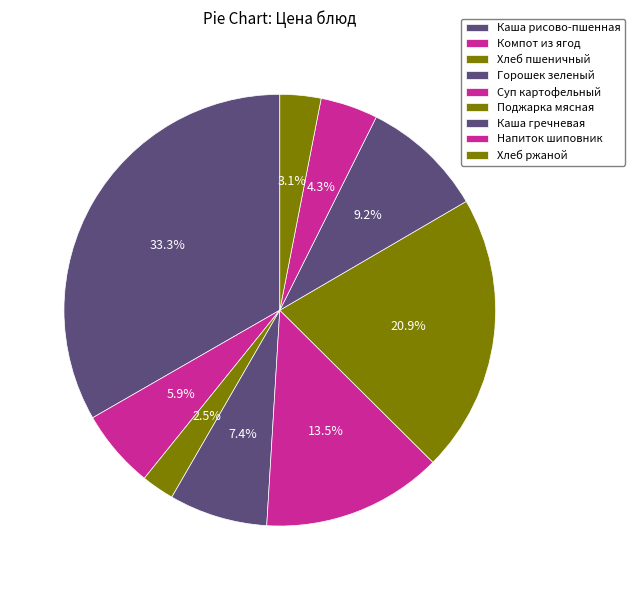

How many segments does this pie chart have?

9